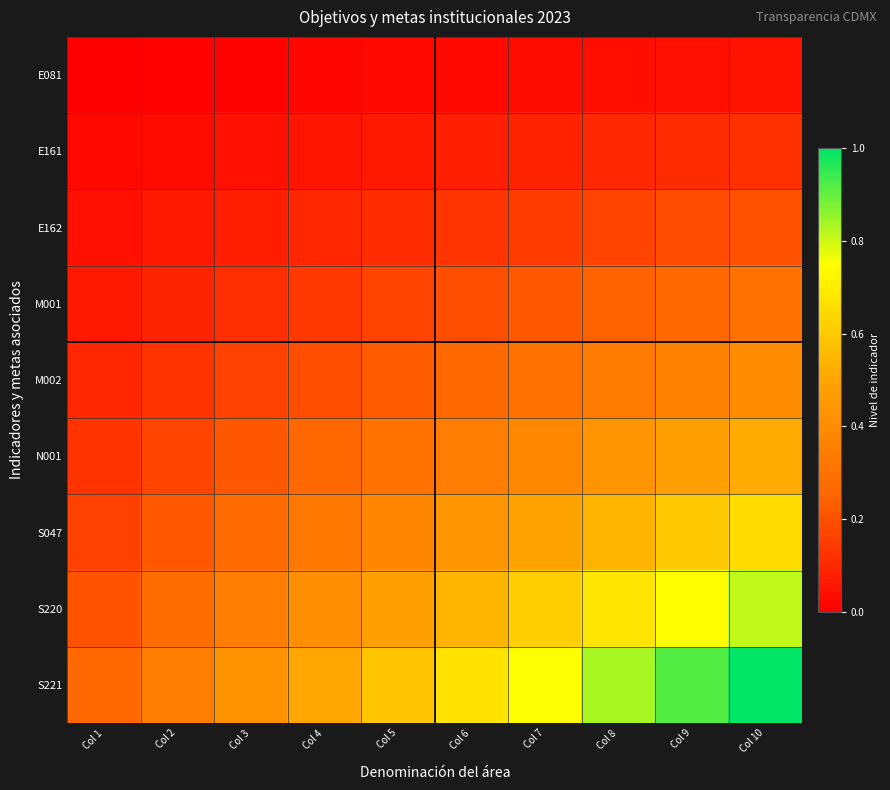

Which series has the widest spread of values?

S221